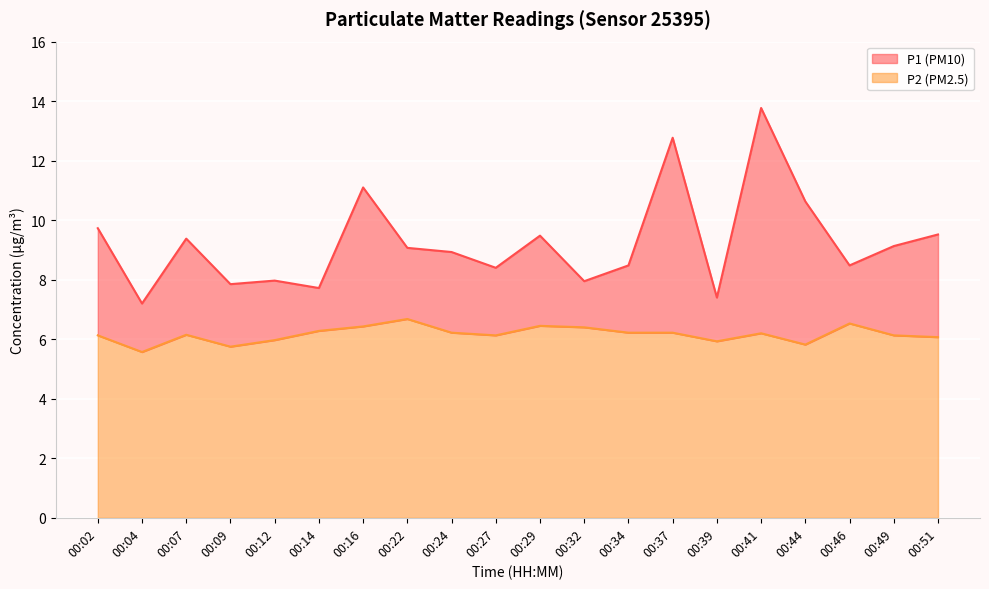

True or false: P2 and P1 intersect in this chart.

False